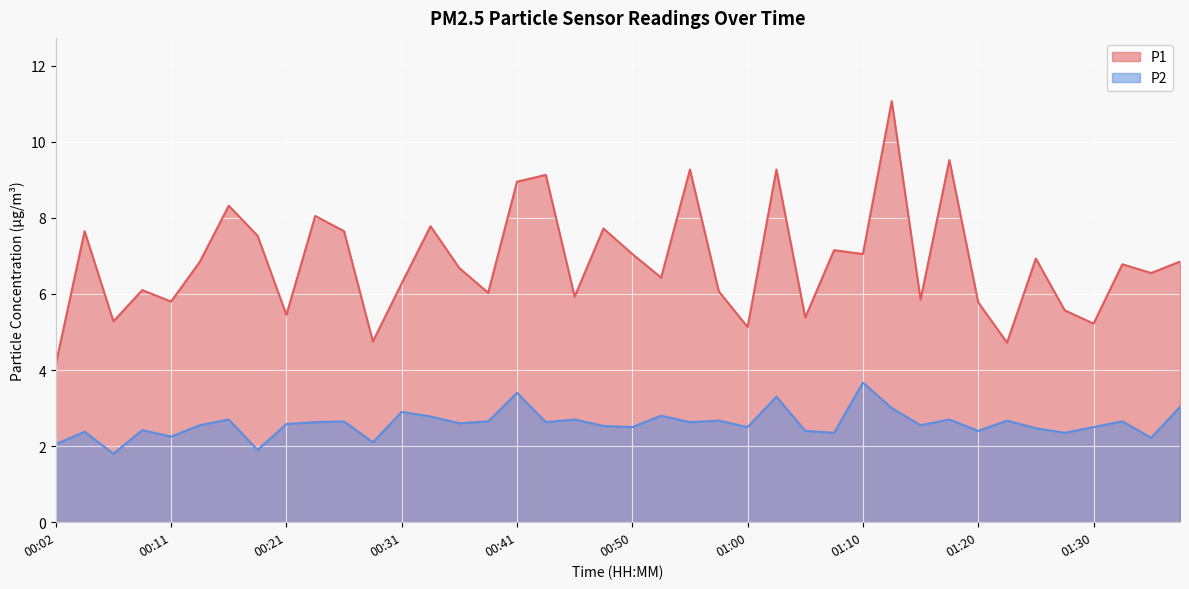

Where is the first local minimum for P2?

00:07